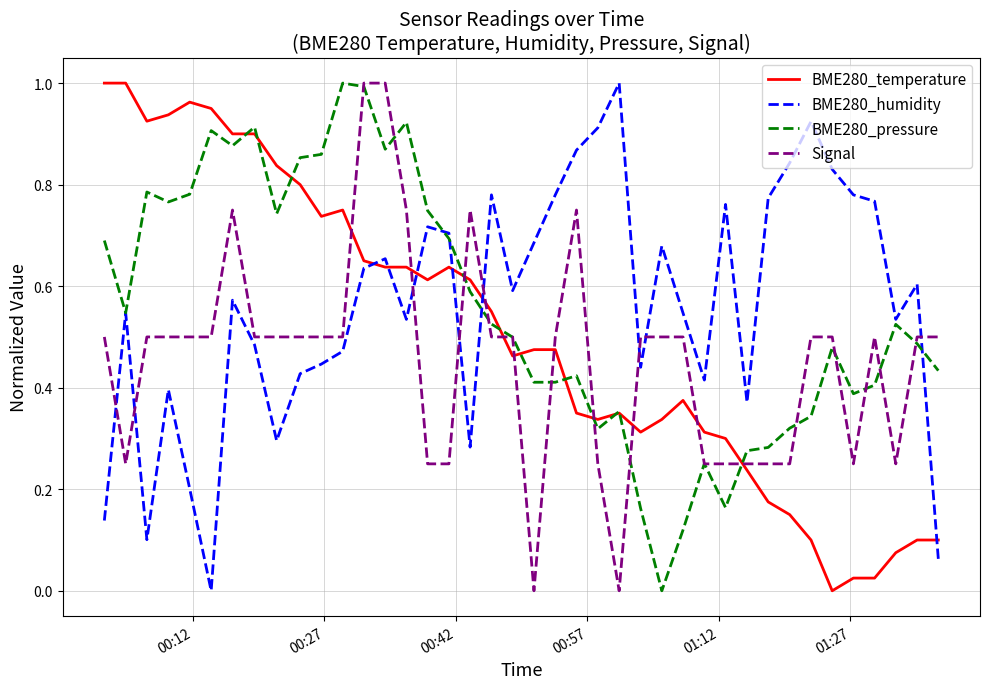

True or false: BME280_temperature and Signal cross at least once.

True